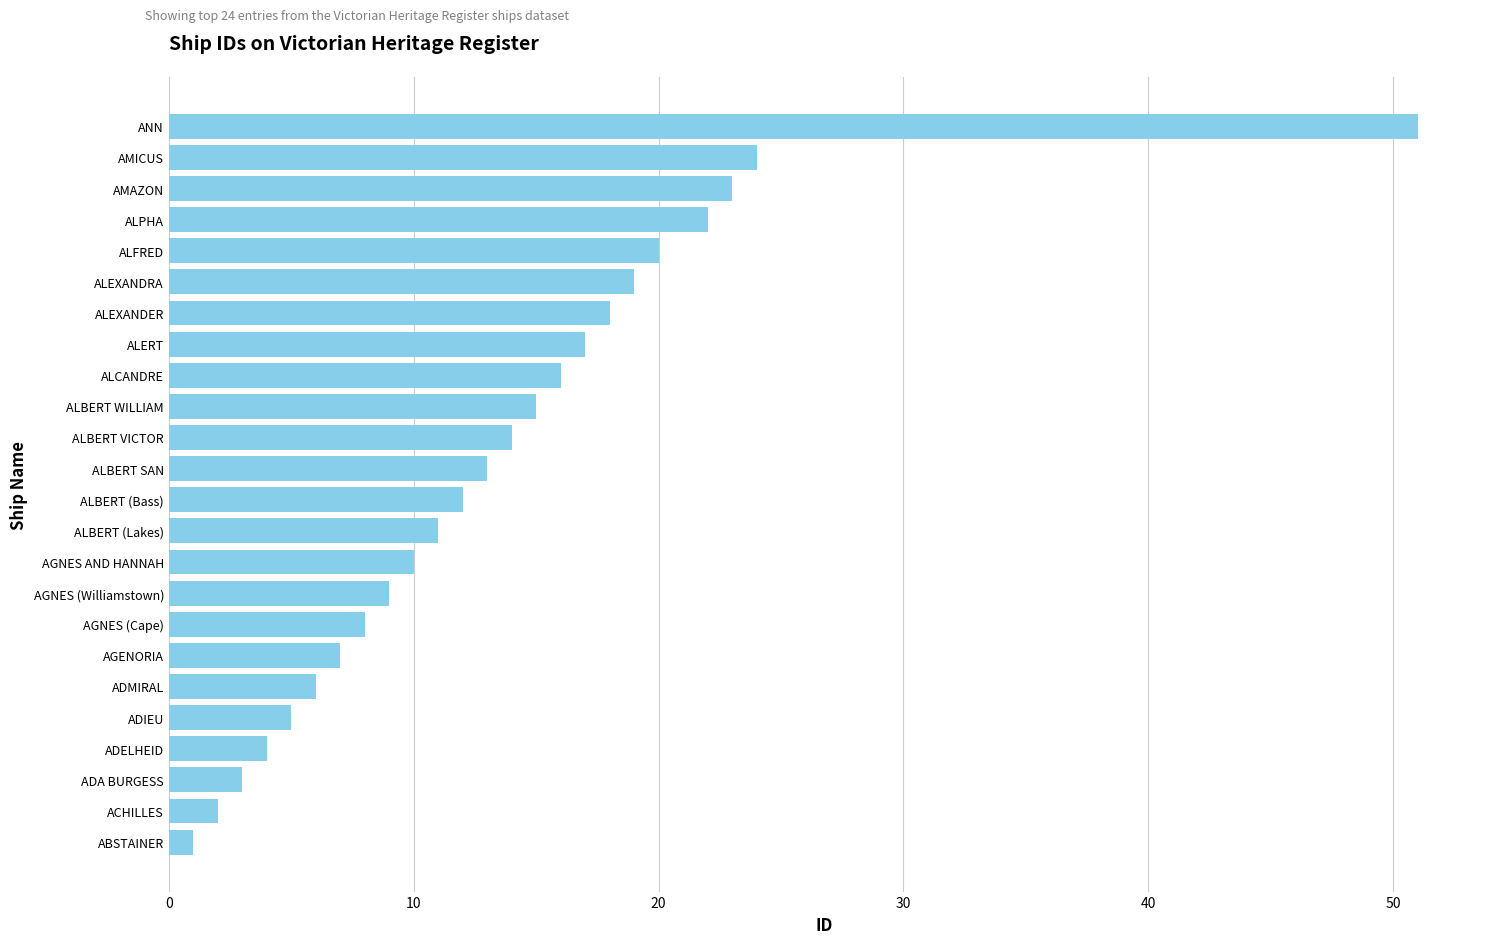

The value at ALBERT WILLIAM is 15. True or false?

True